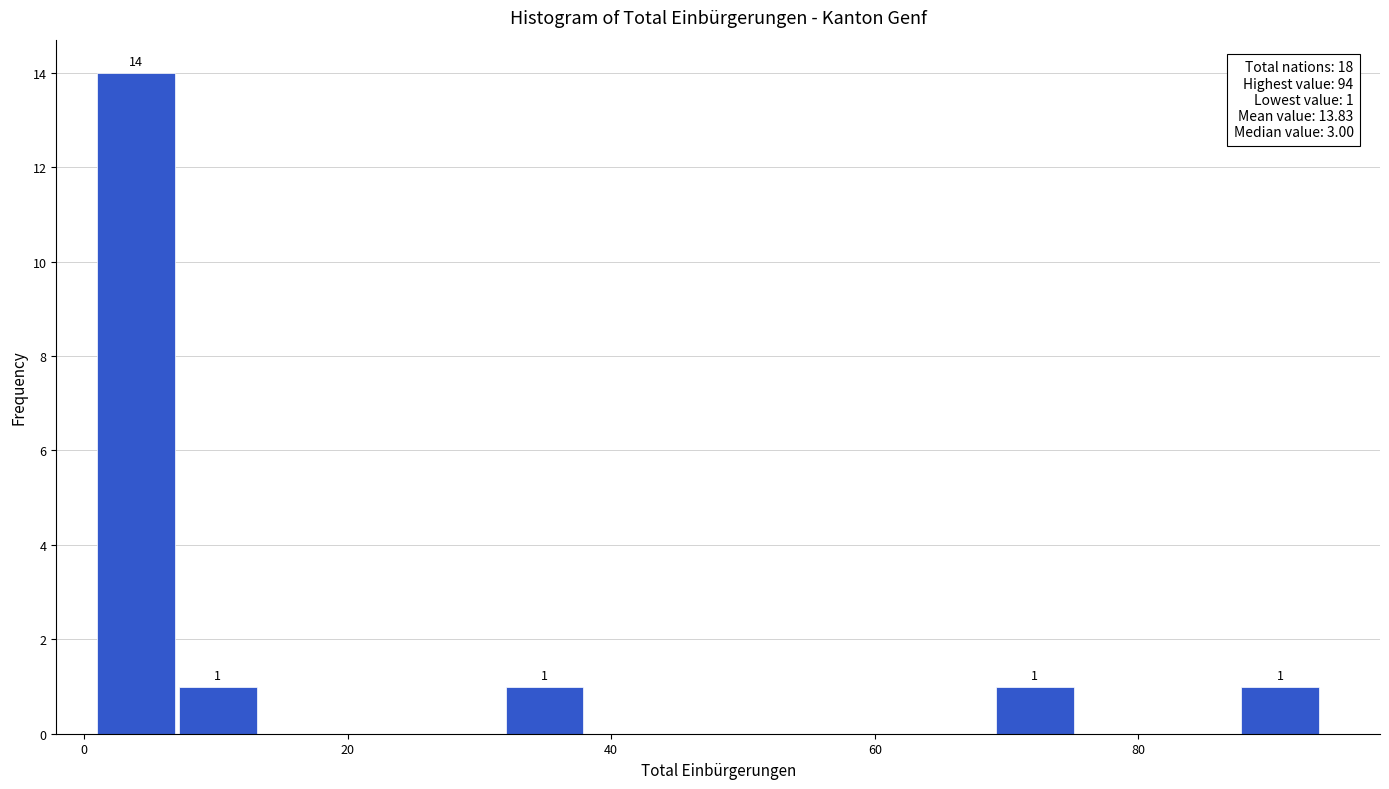

Read against the x-axis, roughly where is the centre of the tallest bar?

4